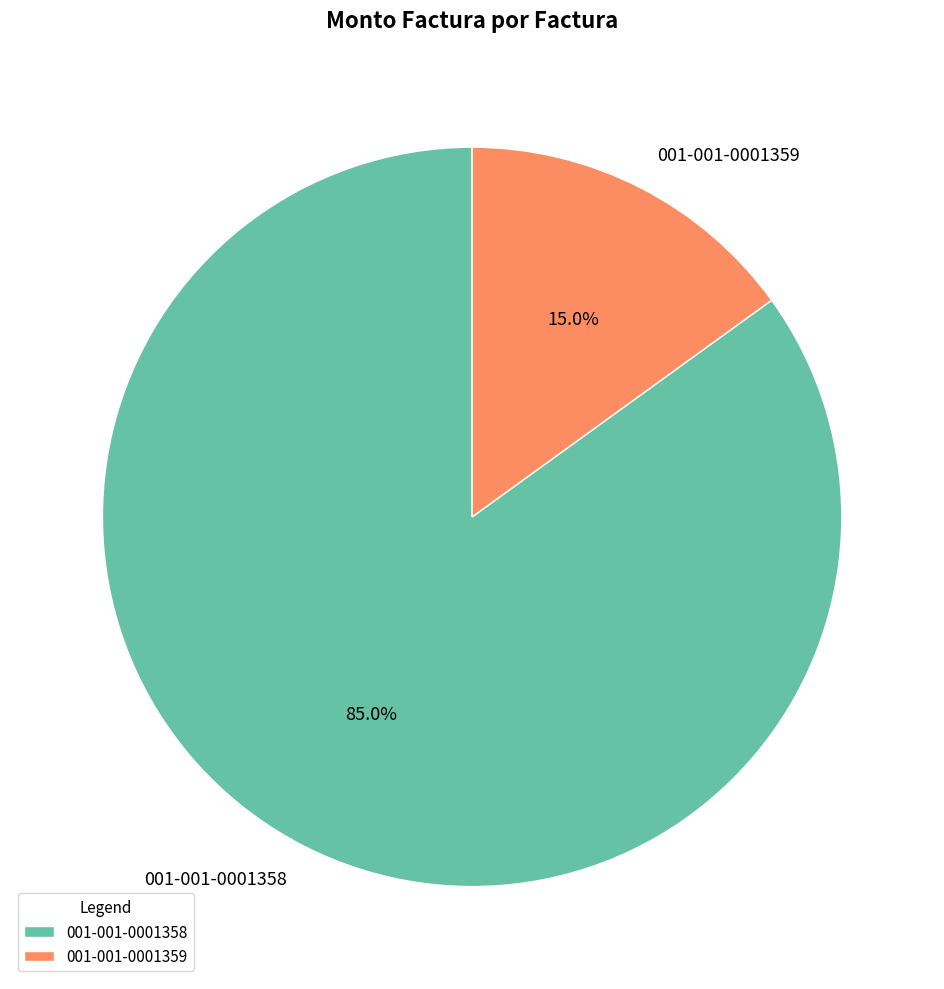

True or false: 001-001-0001359 accounts for 2% of the total.

False